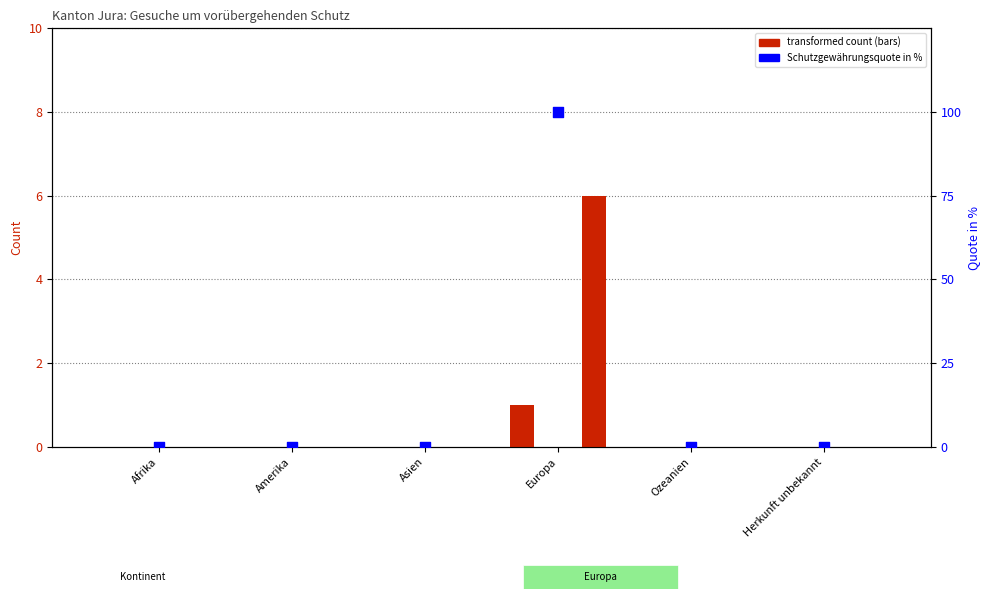

Which series contains the lowest Y value?

Andere Erledigungen (Abschreibungen)